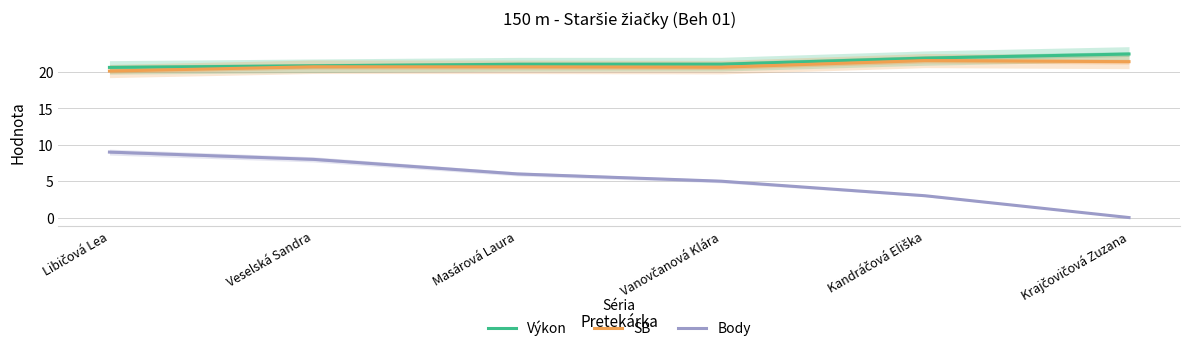

What is the difference between the maximum and minimum values in the SB series?

1.4